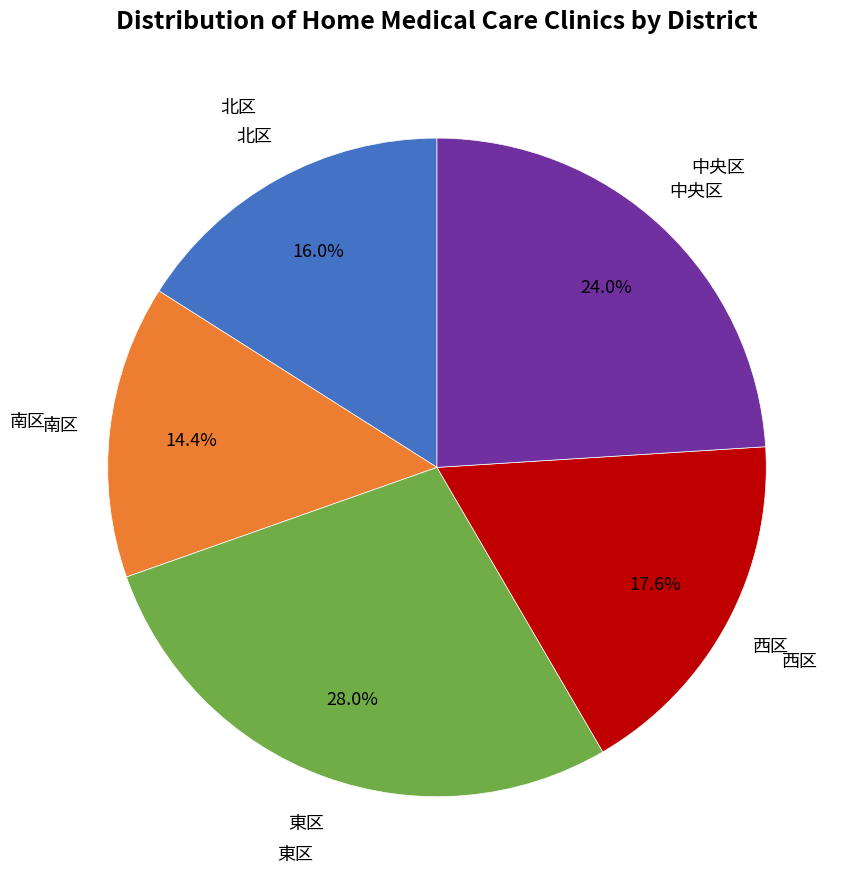

Is there any slice that represents more than half of the pie?

No